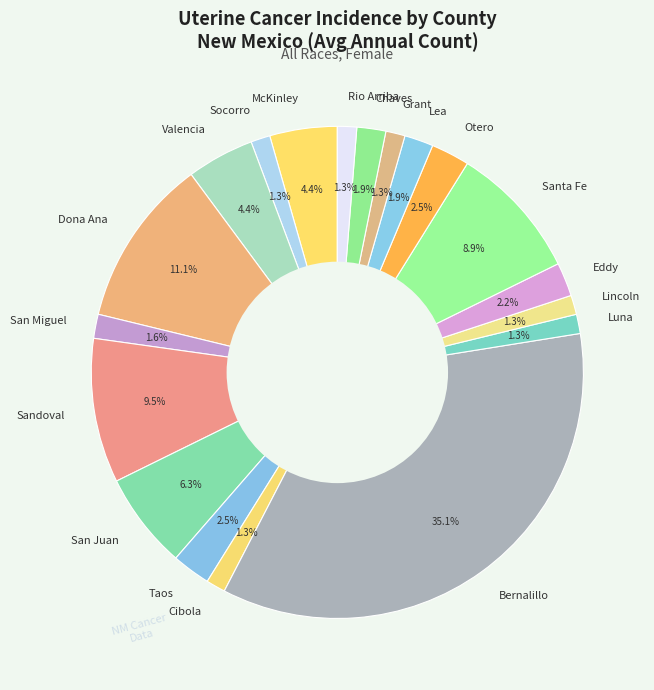

What is the total percentage of Eddy and Luna?

3.5%